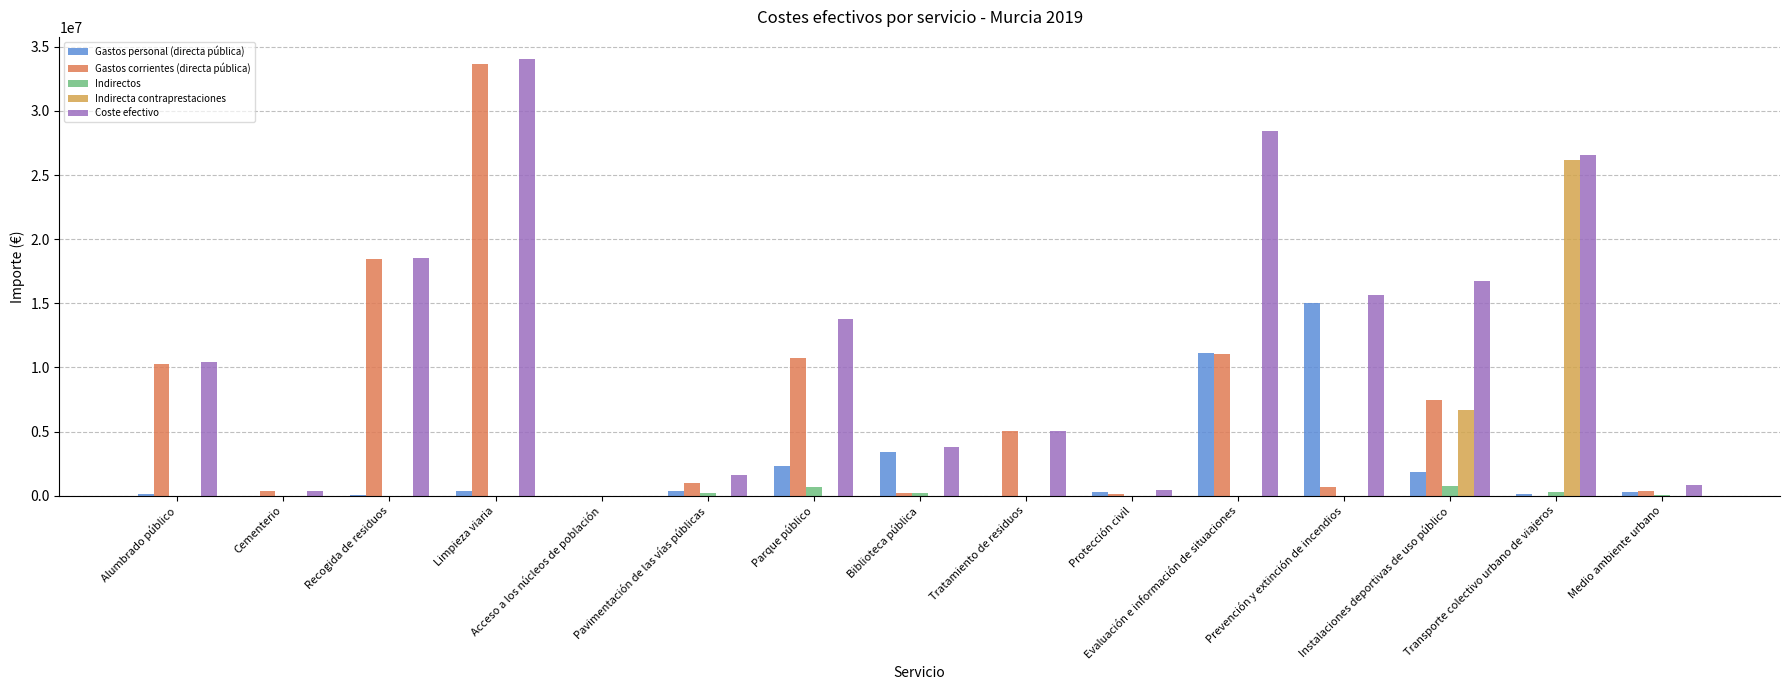

Which series has the largest total across all categories?

Coste efectivo